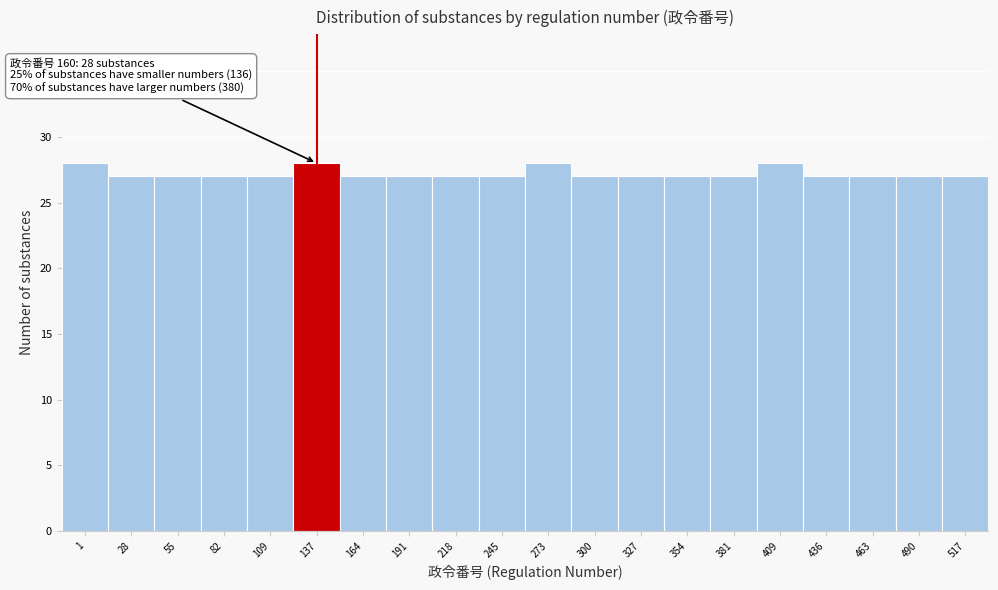

Reading left to right, what are all the values shown in this chart?

1=28	28=27	55=27	82=27	109=27	137=28	164=27	191=27	218=27	245=27	273=28	300=27	327=27	354=27	381=27	409=28	436=27	463=27	490=27	517=27